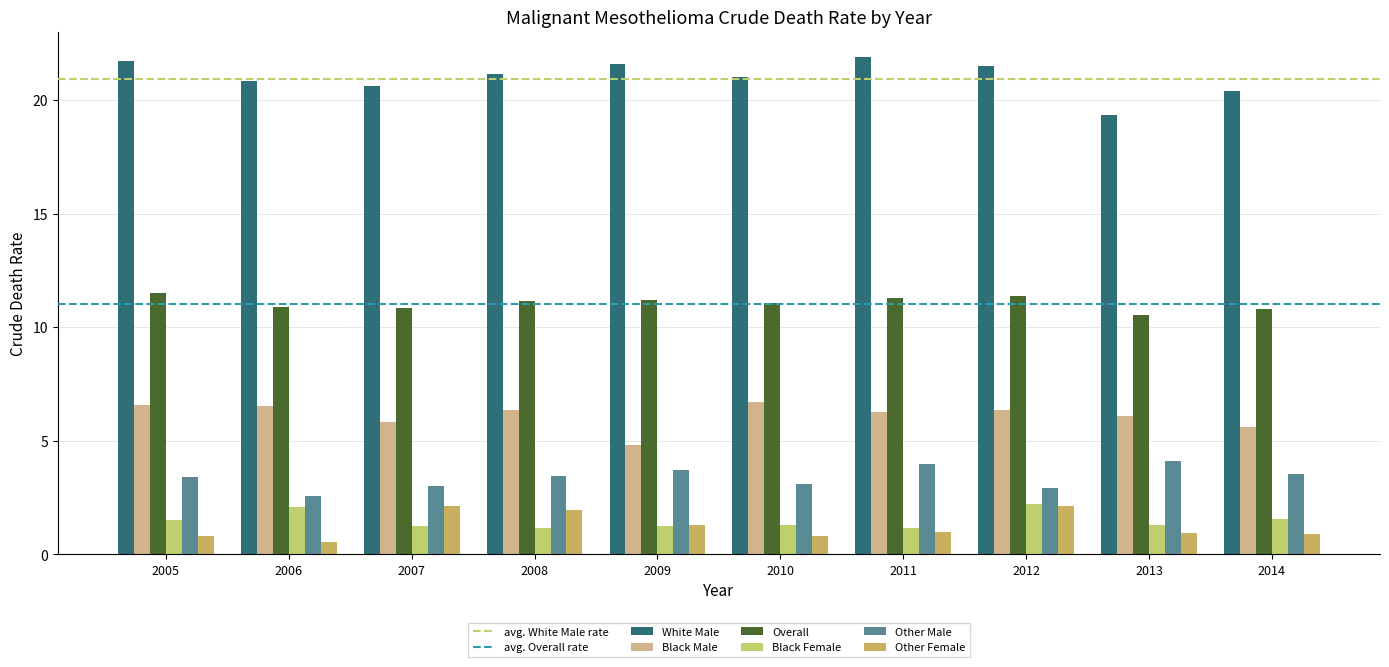

Which category has the lowest value in the Other Male series?

2006